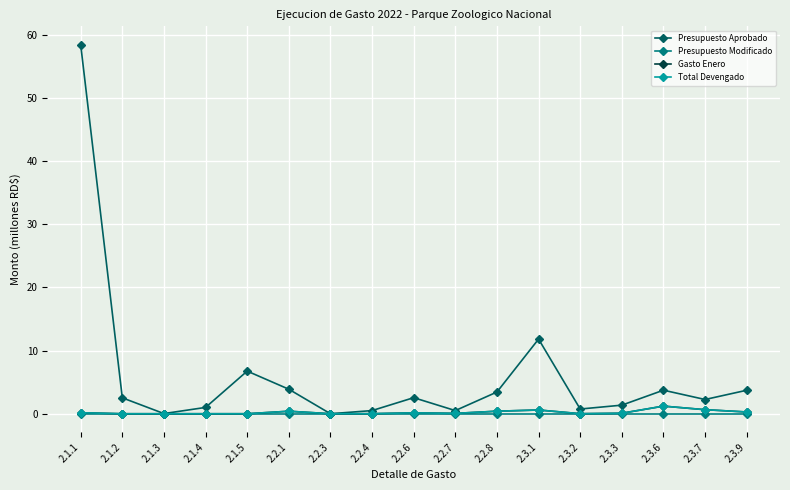

Is this an area chart (filled region under the line)?

No